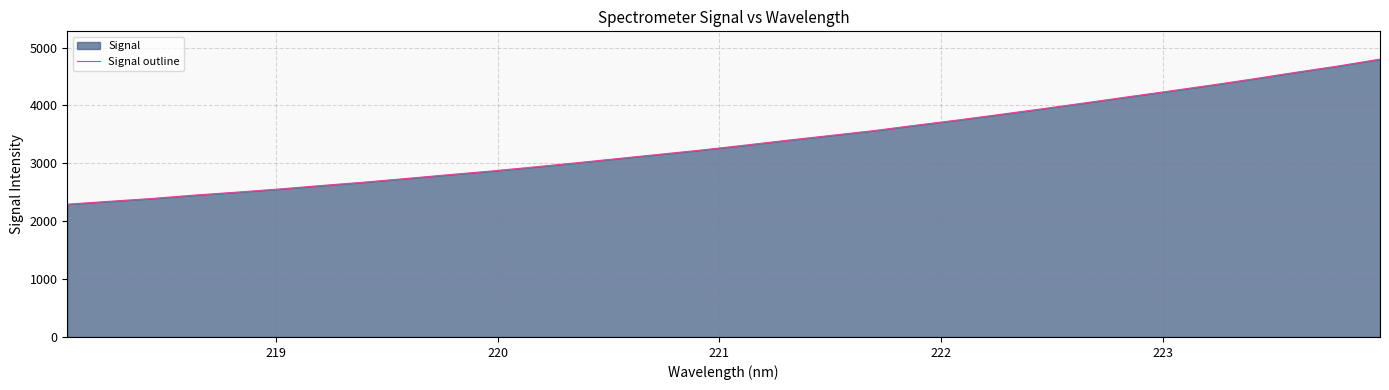

What is the difference between the maximum and minimum values?

2506.4